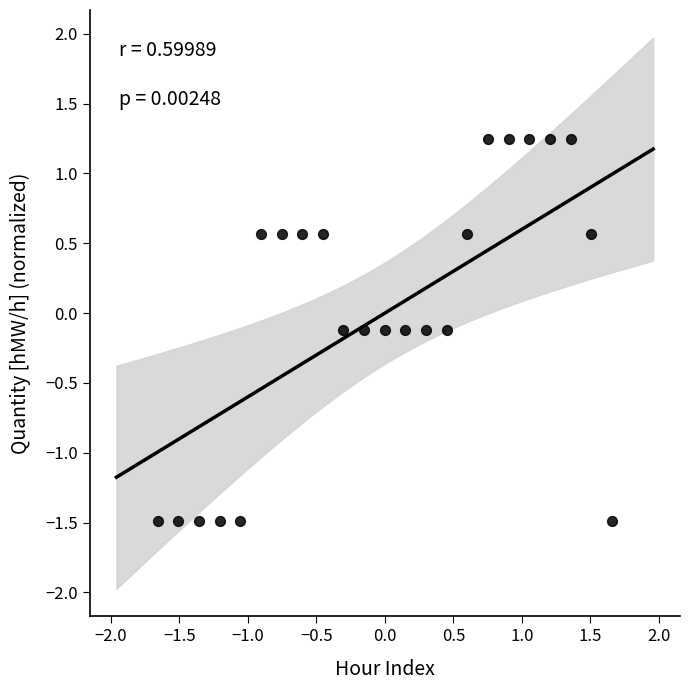

What is the range of Y values (max minus min)?

2.7